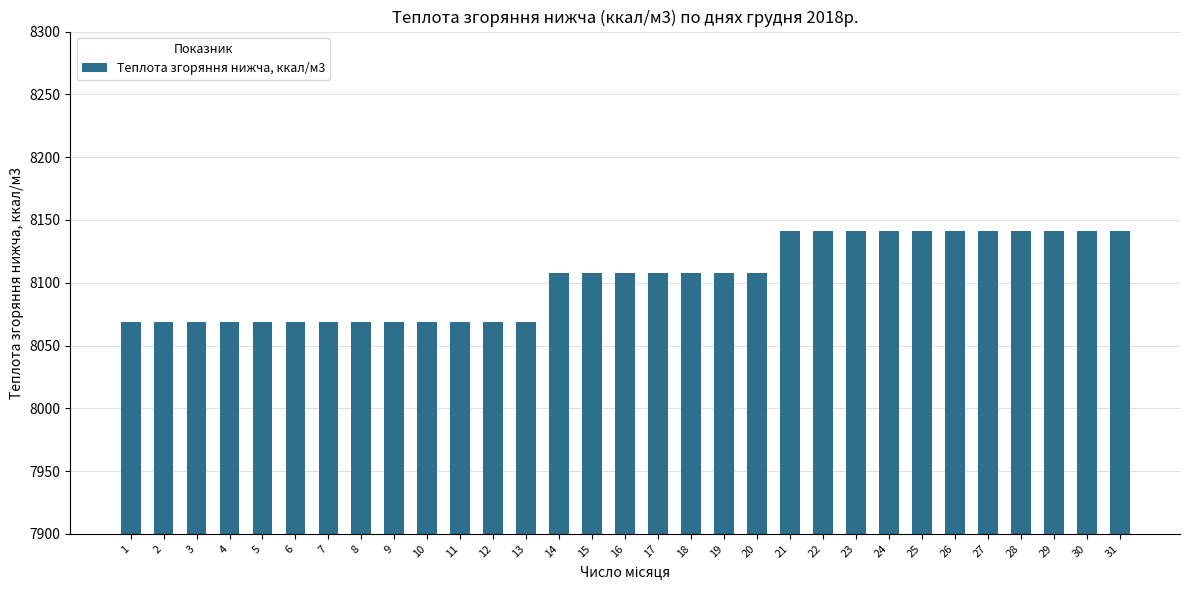

Reading right to left, list all the values displayed in this chart.

8141.6	8141.6	8141.6	8141.6	8141.6	8141.6	8141.6	8141.6	8141.6	8141.6	8141.6	8107.8	8107.8	8107.8	8107.8	8107.8	8107.8	8107.8	8069.1	8069.1	8069.1	8069.1	8069.1	8069.1	8069.1	8069.1	8069.1	8069.1	8069.1	8069.1	8069.1